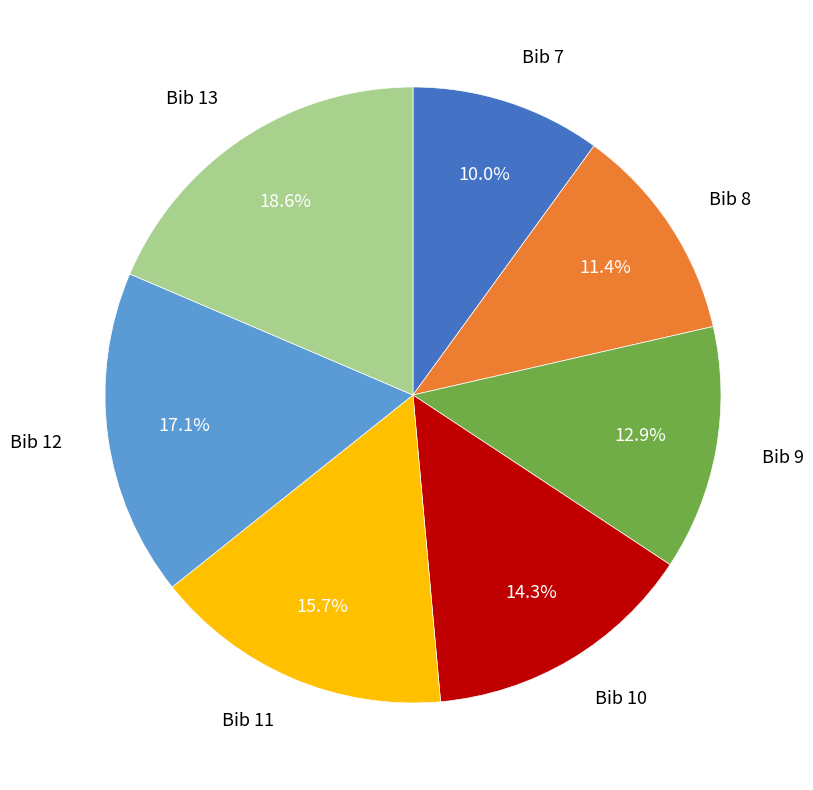

Is there any slice that represents more than half of the pie?

No